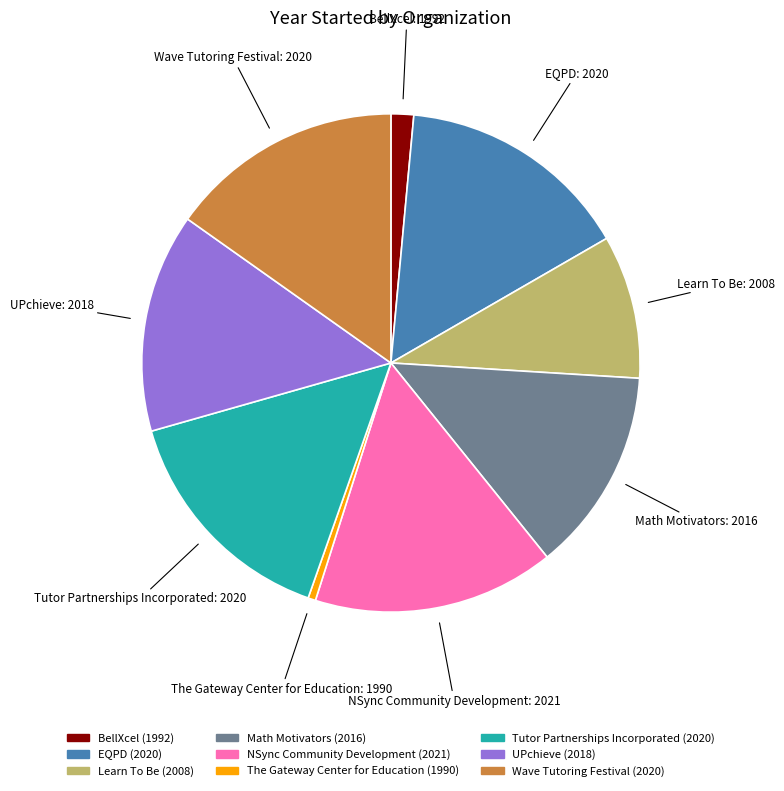

Is it true that BellXcel (1992) is 1% of the pie?

True